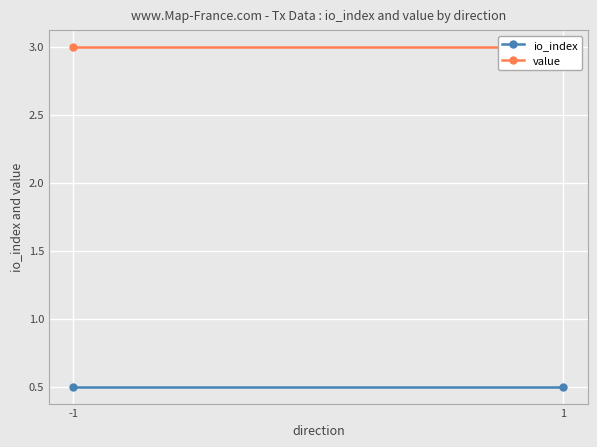

What is the total value across all series at 1?

3.5